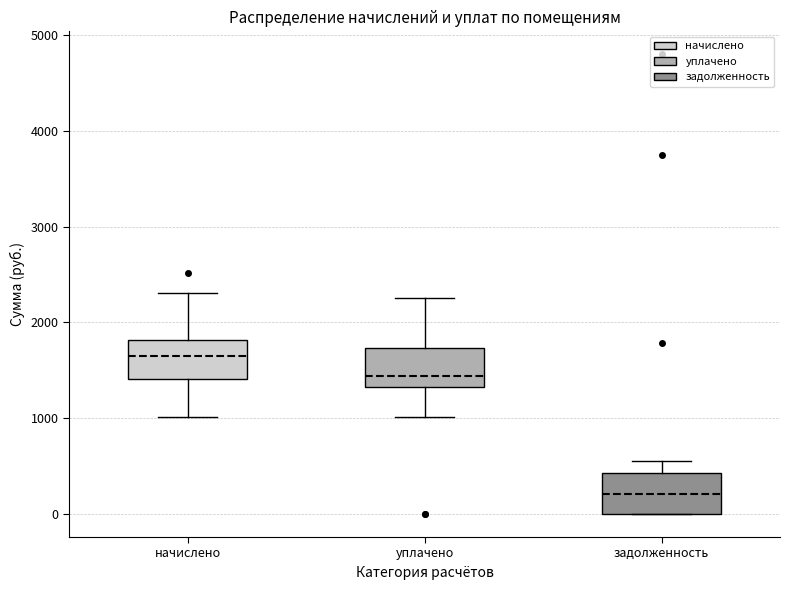

Where is the lower edge of the box for задолженность on the y-axis? The values are not printed on the chart, so give them approximately, as read against the axis.

0